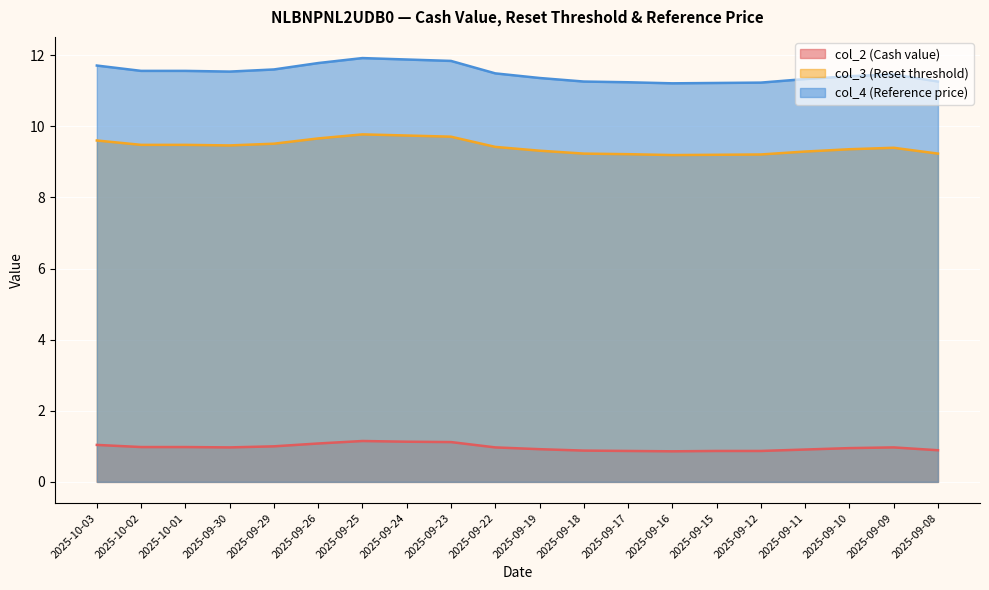

What is the total value across all series at 2025-10-01?

22.0